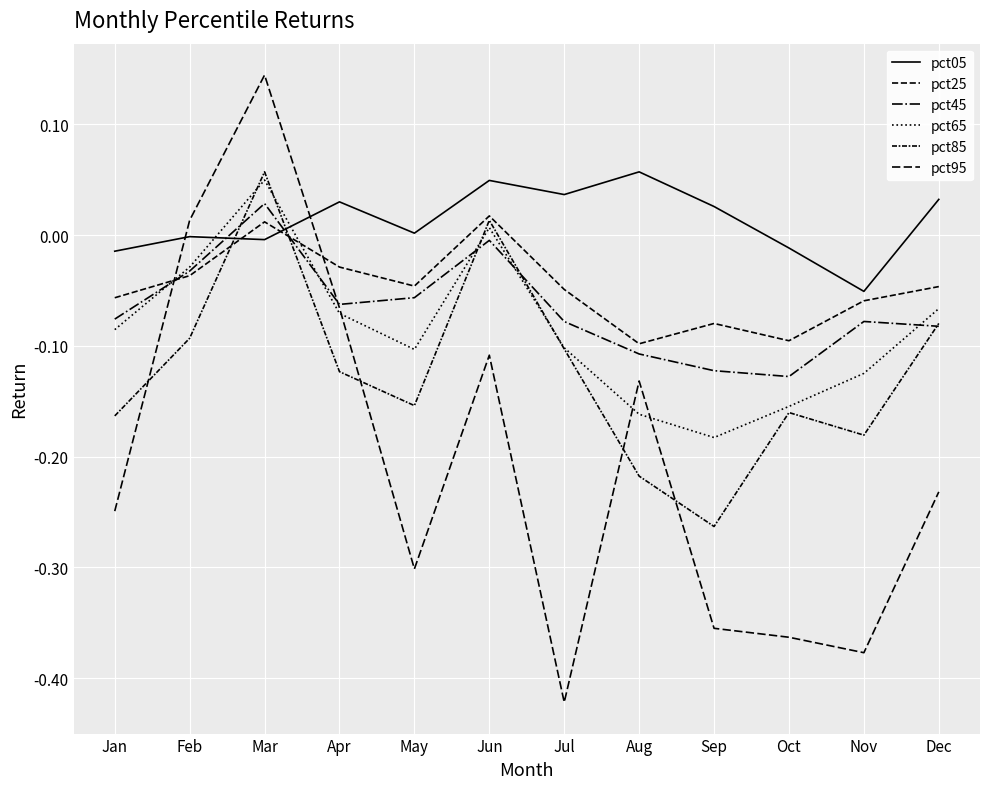

How many lines are shown in the chart?

6